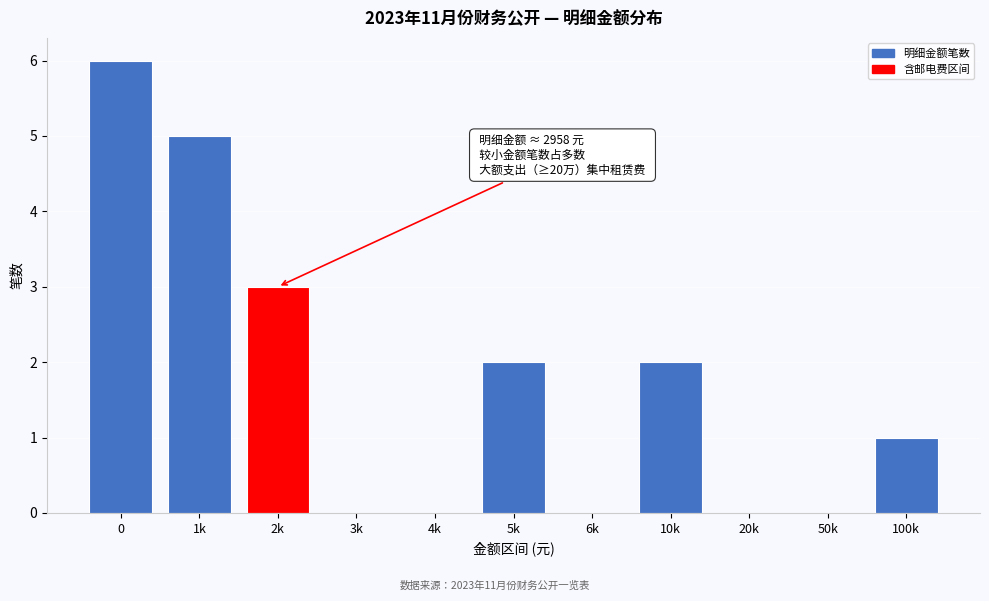

Reading right to left, list all the values displayed in this chart.

100k=1	50k=0	20k=0	10k=2	6k=0	5k=2	4k=0	3k=0	2k=3	1k=5	0=6